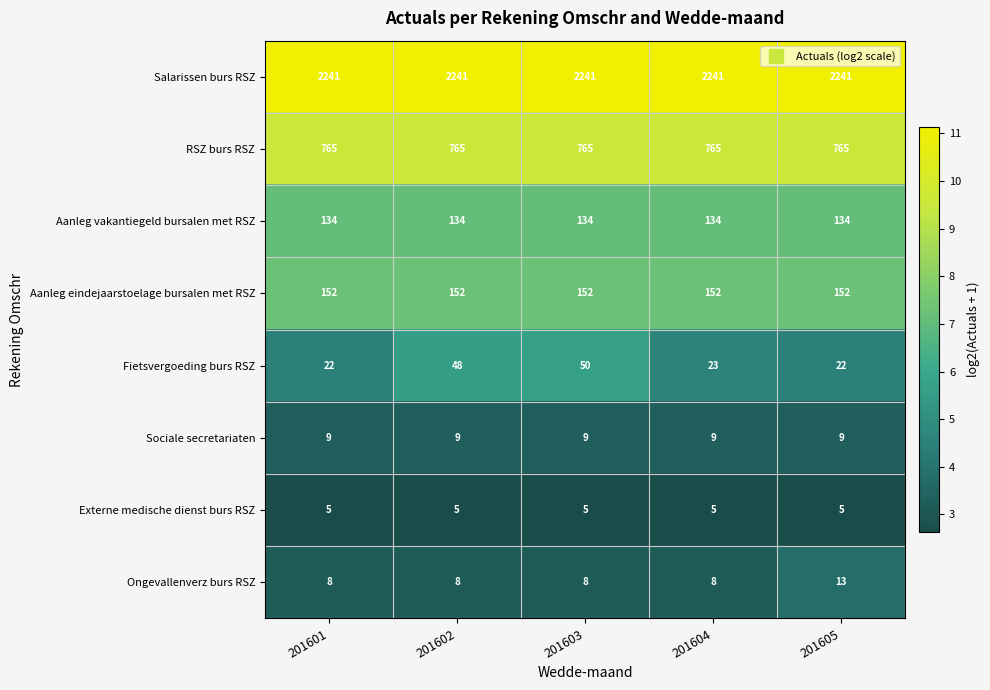

Rank the series by their maximum value, from highest to lowest.

Salarissen burs RSZ, RSZ burs RSZ, Aanleg eindejaarstoelage bursalen met RSZ, Aanleg vakantiegeld bursalen met RSZ, Fietsvergoeding burs RSZ, Ongevallenverz burs RSZ, Sociale secretariaten, Externe medische dienst burs RSZ